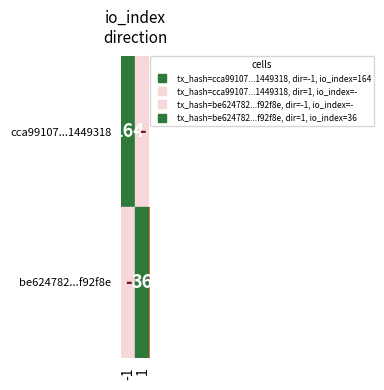

Rank the series by their average value, from highest to lowest.

cca99107...1449318, be624782...f92f8e